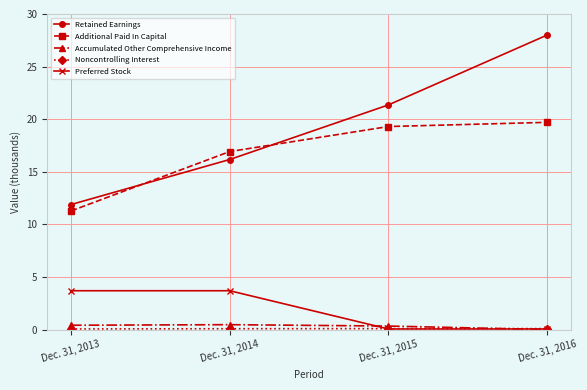

At which label does Accumulated Other Comprehensive Income reach its minimum?

Dec. 31, 2016